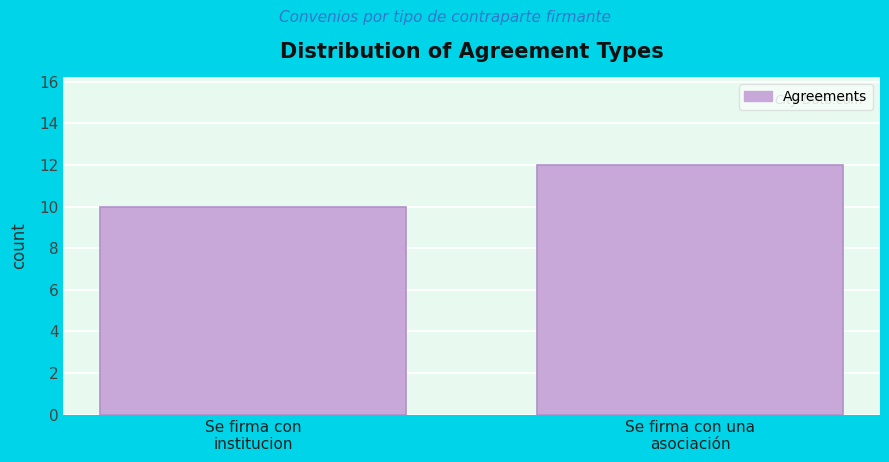

Reading left to right, list all the values displayed in this chart.

10	12